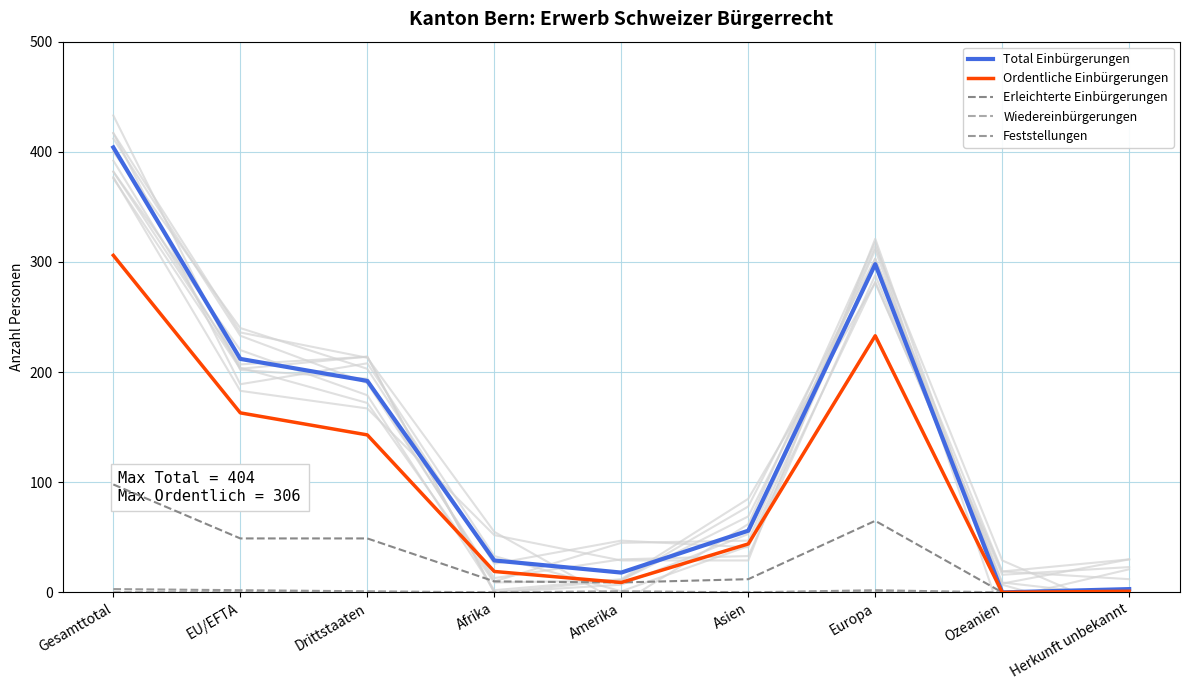

Is this an area chart (filled region under the line)?

No